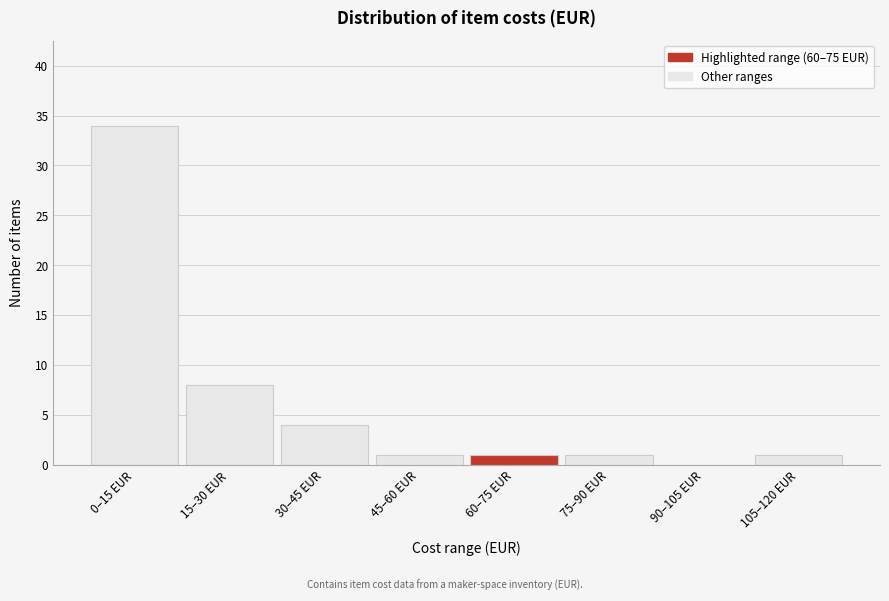

Reading right to left, transcribe all the data shown in this chart.

105–120 EUR=1	90–105 EUR=0	75–90 EUR=1	60–75 EUR=1	45–60 EUR=1	30–45 EUR=4	15–30 EUR=8	0–15 EUR=34